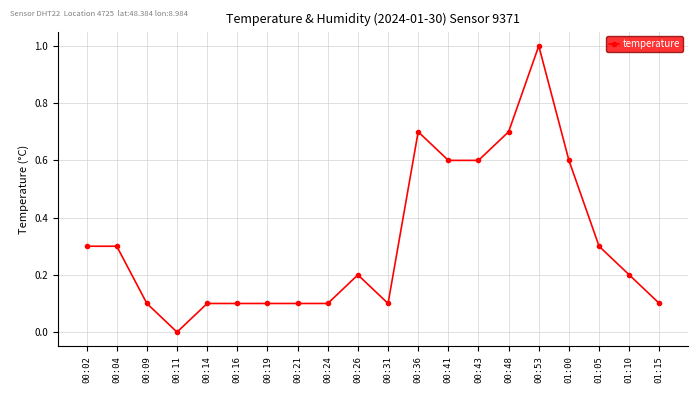

The chart shows a value of 0.1 at 00:31. True or false?

True